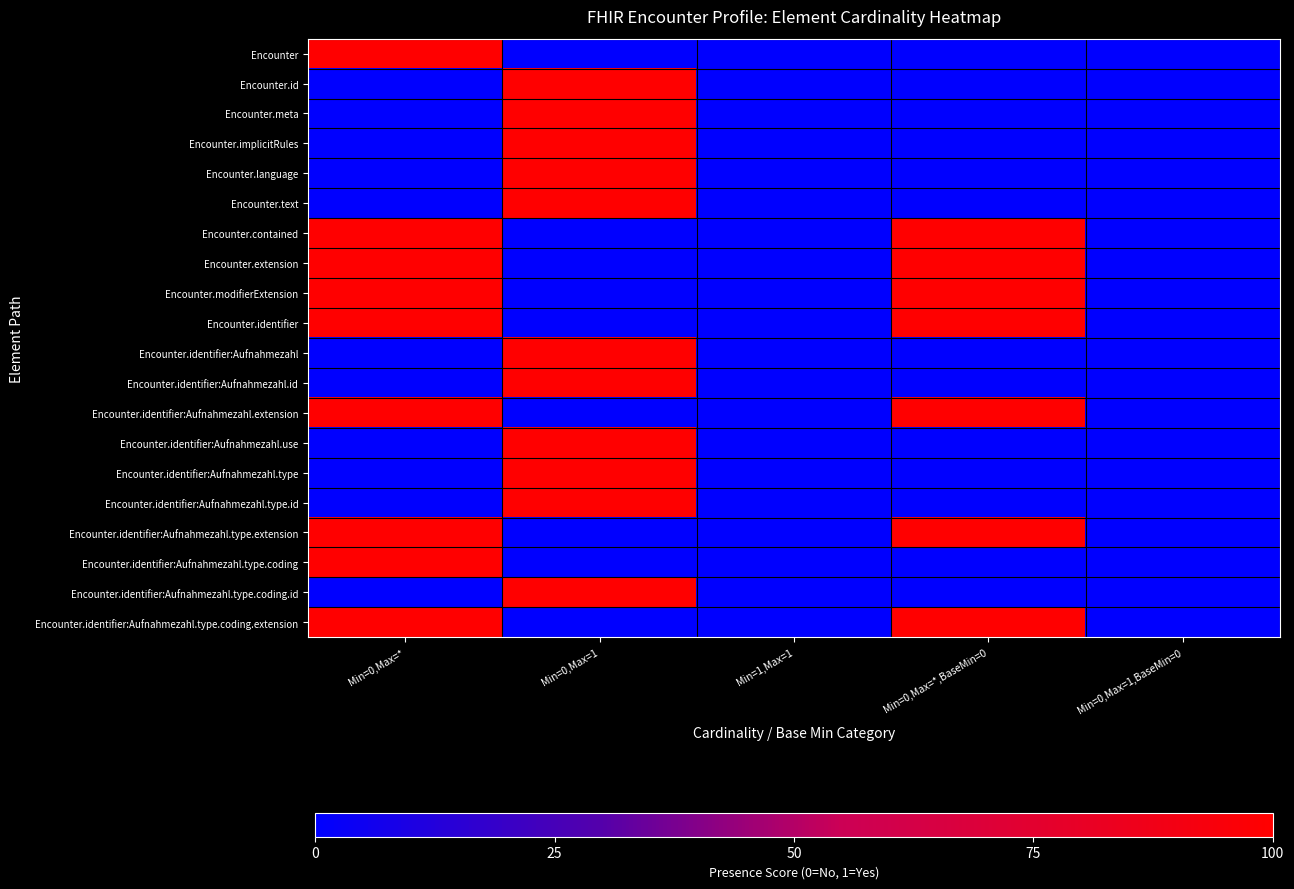

Reading left to right, extract all data points from this chart.

Encounter: Min=0,Max=*=1	Min=0,Max=1=0	Min=1,Max=1=0	Min=0,Max=*,BaseMin=0=0	Min=0,Max=1,BaseMin=0=0
Encounter.id: Min=0,Max=*=0	Min=0,Max=1=1	Min=1,Max=1=0	Min=0,Max=*,BaseMin=0=0	Min=0,Max=1,BaseMin=0=0
Encounter.meta: Min=0,Max=*=0	Min=0,Max=1=1	Min=1,Max=1=0	Min=0,Max=*,BaseMin=0=0	Min=0,Max=1,BaseMin=0=0
Encounter.implicitRules: Min=0,Max=*=0	Min=0,Max=1=1	Min=1,Max=1=0	Min=0,Max=*,BaseMin=0=0	Min=0,Max=1,BaseMin=0=0
Encounter.language: Min=0,Max=*=0	Min=0,Max=1=1	Min=1,Max=1=0	Min=0,Max=*,BaseMin=0=0	Min=0,Max=1,BaseMin=0=0
Encounter.text: Min=0,Max=*=0	Min=0,Max=1=1	Min=1,Max=1=0	Min=0,Max=*,BaseMin=0=0	Min=0,Max=1,BaseMin=0=0
Encounter.contained: Min=0,Max=*=1	Min=0,Max=1=0	Min=1,Max=1=0	Min=0,Max=*,BaseMin=0=1	Min=0,Max=1,BaseMin=0=0
Encounter.extension: Min=0,Max=*=1	Min=0,Max=1=0	Min=1,Max=1=0	Min=0,Max=*,BaseMin=0=1	Min=0,Max=1,BaseMin=0=0
Encounter.modifierExtension: Min=0,Max=*=1	Min=0,Max=1=0	Min=1,Max=1=0	Min=0,Max=*,BaseMin=0=1	Min=0,Max=1,BaseMin=0=0
Encounter.identifier: Min=0,Max=*=1	Min=0,Max=1=0	Min=1,Max=1=0	Min=0,Max=*,BaseMin=0=1	Min=0,Max=1,BaseMin=0=0
Encounter.identifier:Aufnahmezahl: Min=0,Max=*=0	Min=0,Max=1=1	Min=1,Max=1=0	Min=0,Max=*,BaseMin=0=0	Min=0,Max=1,BaseMin=0=0
Encounter.identifier:Aufnahmezahl.id: Min=0,Max=*=0	Min=0,Max=1=1	Min=1,Max=1=0	Min=0,Max=*,BaseMin=0=0	Min=0,Max=1,BaseMin=0=0
Encounter.identifier:Aufnahmezahl.extension: Min=0,Max=*=1	Min=0,Max=1=0	Min=1,Max=1=0	Min=0,Max=*,BaseMin=0=1	Min=0,Max=1,BaseMin=0=0
Encounter.identifier:Aufnahmezahl.use: Min=0,Max=*=0	Min=0,Max=1=1	Min=1,Max=1=0	Min=0,Max=*,BaseMin=0=0	Min=0,Max=1,BaseMin=0=0
Encounter.identifier:Aufnahmezahl.type: Min=0,Max=*=0	Min=0,Max=1=1	Min=1,Max=1=0	Min=0,Max=*,BaseMin=0=0	Min=0,Max=1,BaseMin=0=0
Encounter.identifier:Aufnahmezahl.type.id: Min=0,Max=*=0	Min=0,Max=1=1	Min=1,Max=1=0	Min=0,Max=*,BaseMin=0=0	Min=0,Max=1,BaseMin=0=0
Encounter.identifier:Aufnahmezahl.type.extension: Min=0,Max=*=1	Min=0,Max=1=0	Min=1,Max=1=0	Min=0,Max=*,BaseMin=0=1	Min=0,Max=1,BaseMin=0=0
Encounter.identifier:Aufnahmezahl.type.coding: Min=0,Max=*=1	Min=0,Max=1=0	Min=1,Max=1=0	Min=0,Max=*,BaseMin=0=0	Min=0,Max=1,BaseMin=0=0
Encounter.identifier:Aufnahmezahl.type.coding.id: Min=0,Max=*=0	Min=0,Max=1=1	Min=1,Max=1=0	Min=0,Max=*,BaseMin=0=0	Min=0,Max=1,BaseMin=0=0
Encounter.identifier:Aufnahmezahl.type.coding.extension: Min=0,Max=*=1	Min=0,Max=1=0	Min=1,Max=1=0	Min=0,Max=*,BaseMin=0=1	Min=0,Max=1,BaseMin=0=0